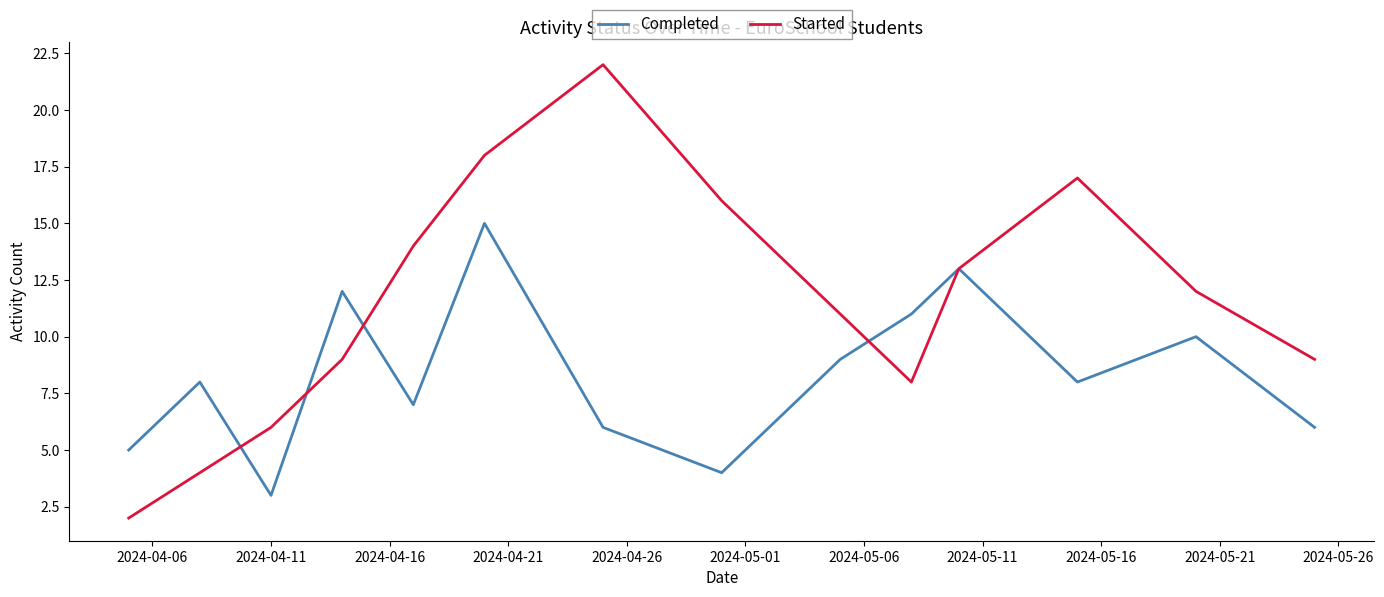

Which series has the largest range (max minus min)?

Started